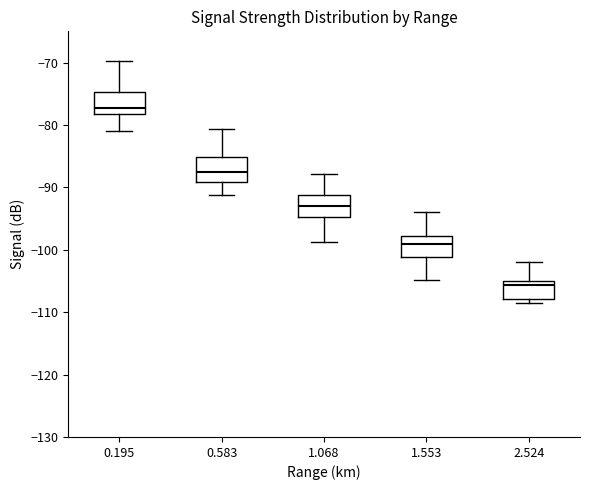

Where does the lower whisker of the box at x = 1.068 end on the y-axis? The values are not printed on the chart, so give them approximately, as read against the axis.

-99